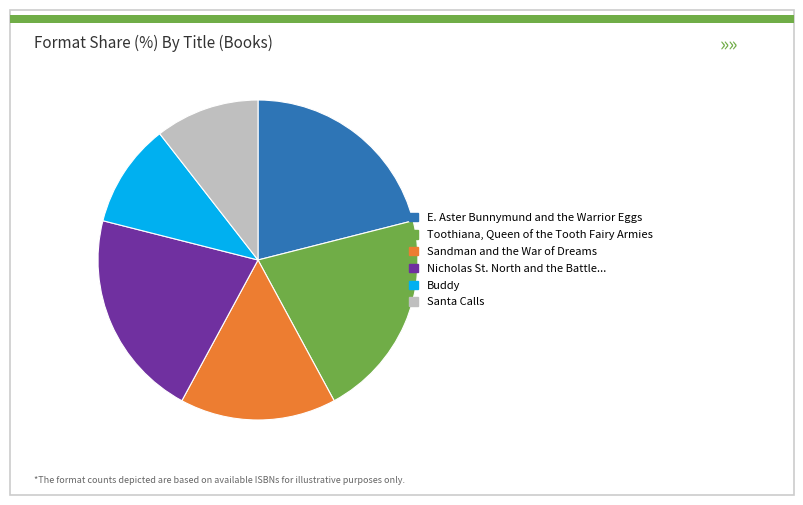

Does any single category account for the majority?

No